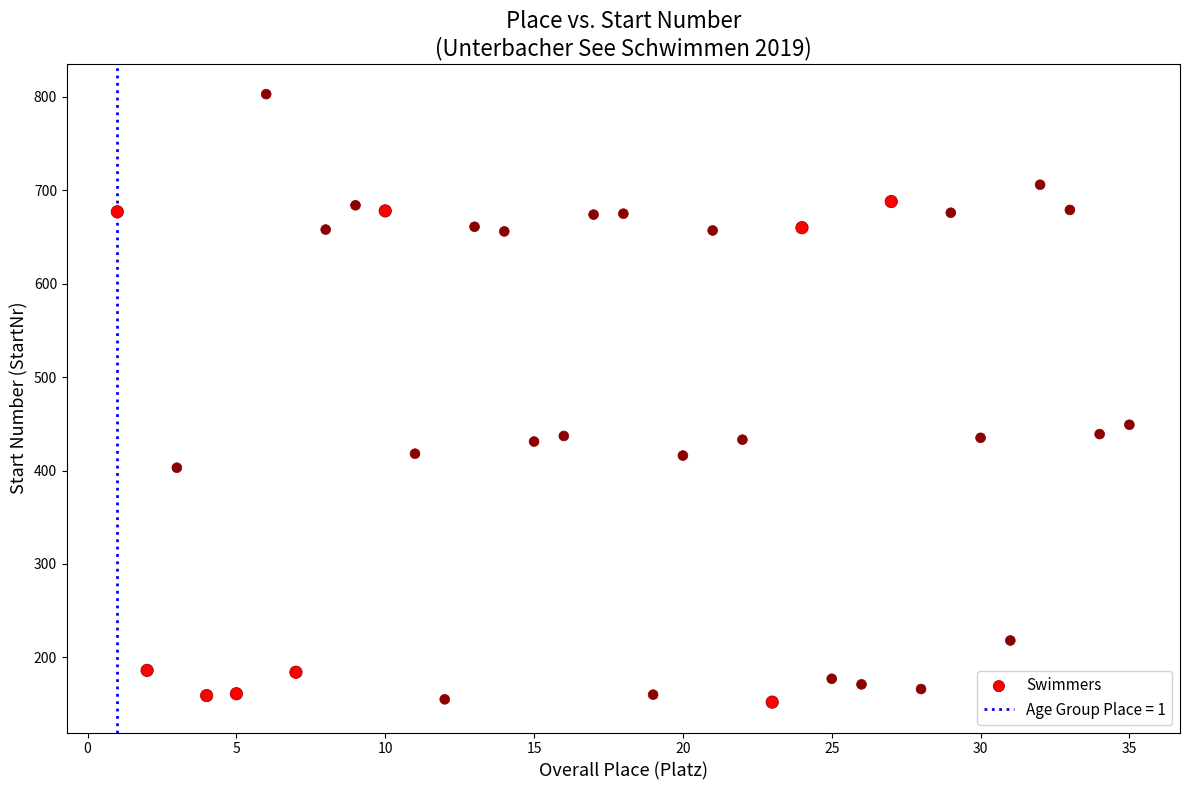

What Y value in the scatter plot is closest to 477?

449